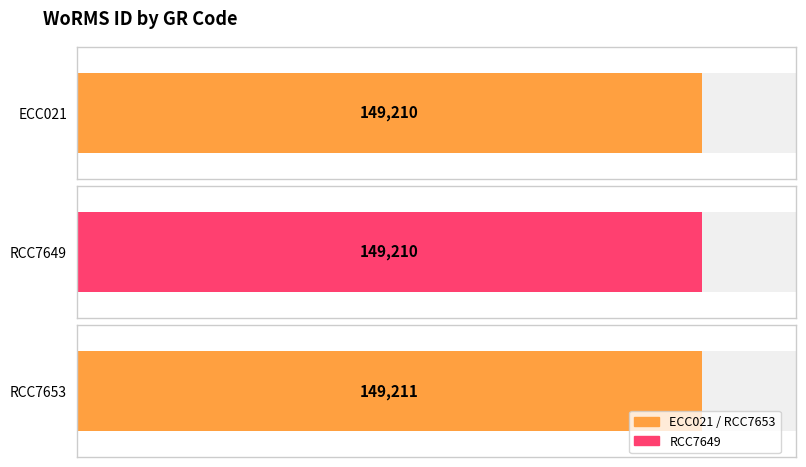

How many values are between 149210 and 149211?

3